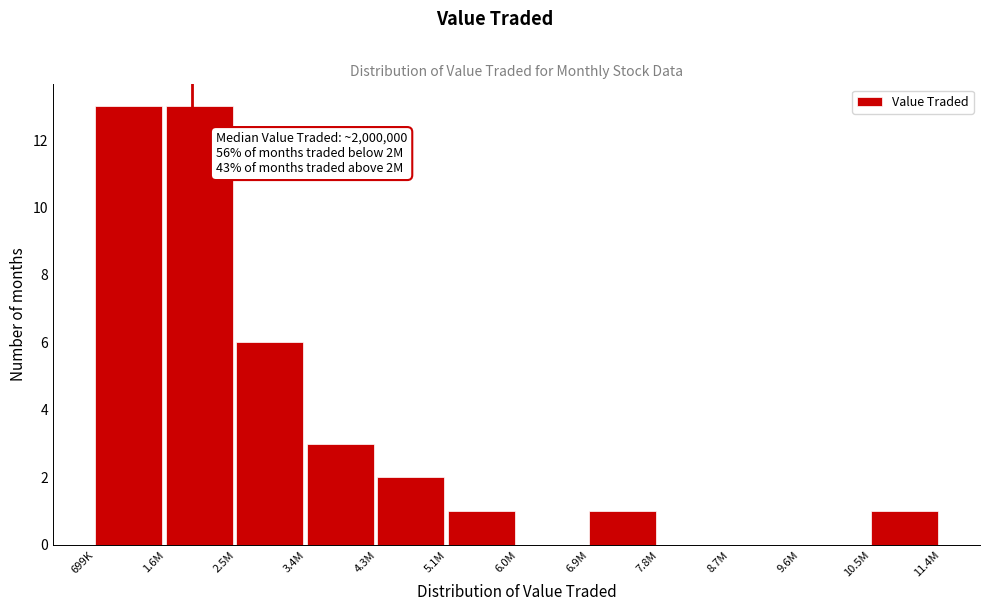

Reading left to right, list all the values displayed in this chart.

699K=13	1.6M=13	2.5M=6	3.4M=3	4.3M=2	5.1M=1	6.0M=0	6.9M=1	7.8M=0	8.7M=0	9.6M=0	10.5M=1